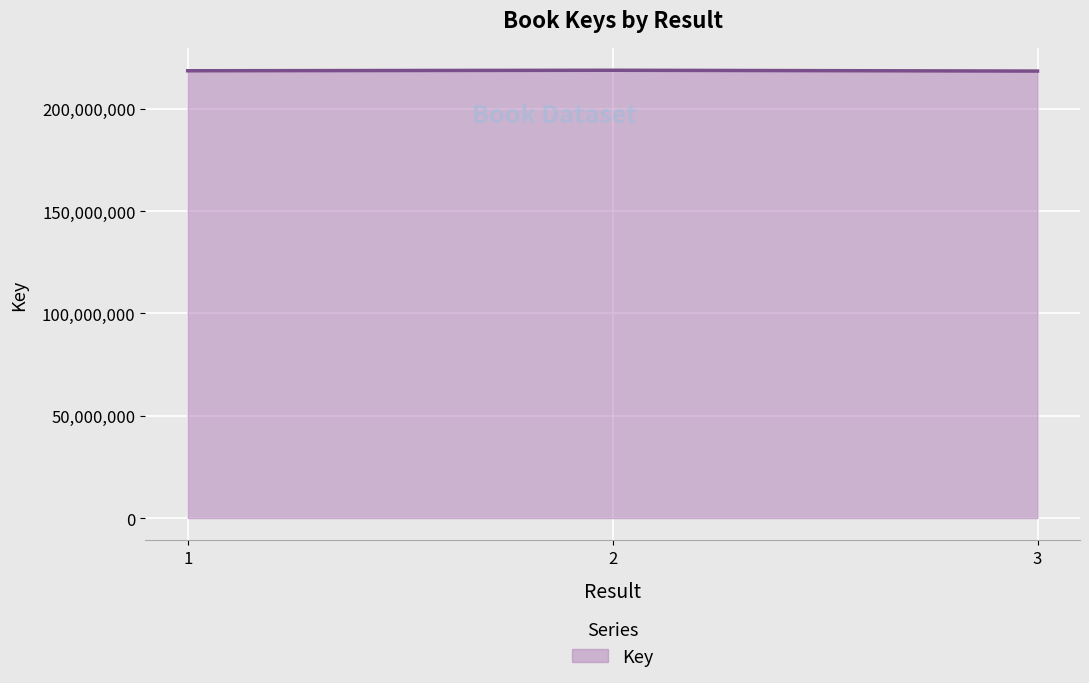

What is the greatest value displayed?

218815927